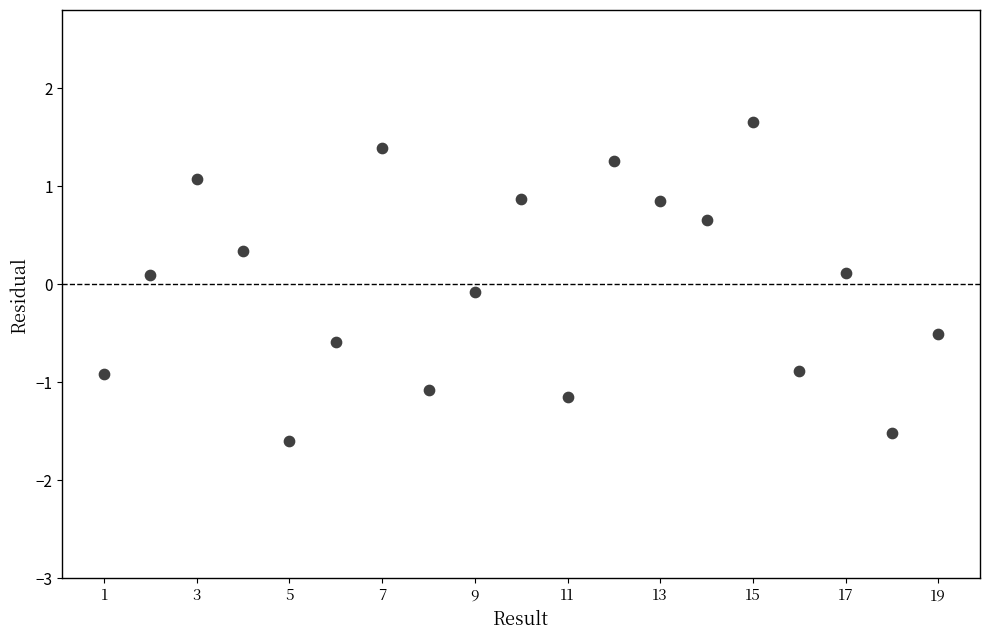

What is the range of X values (max minus min)?

18.0